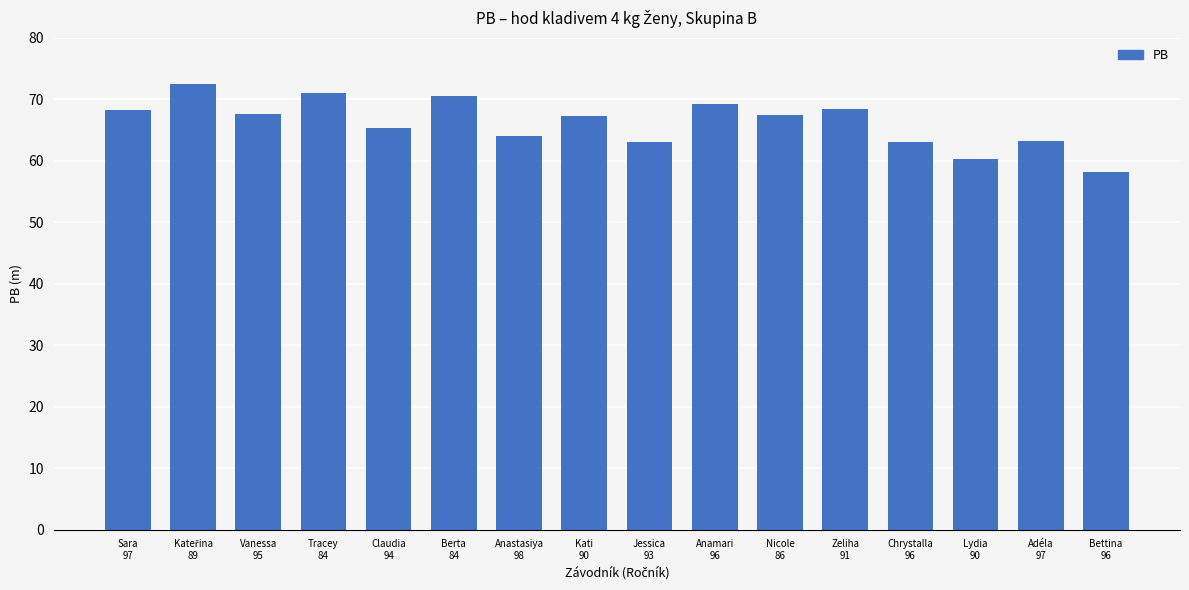

What is the sum of the values at Bettina
96 and Nicole
86?

125.6